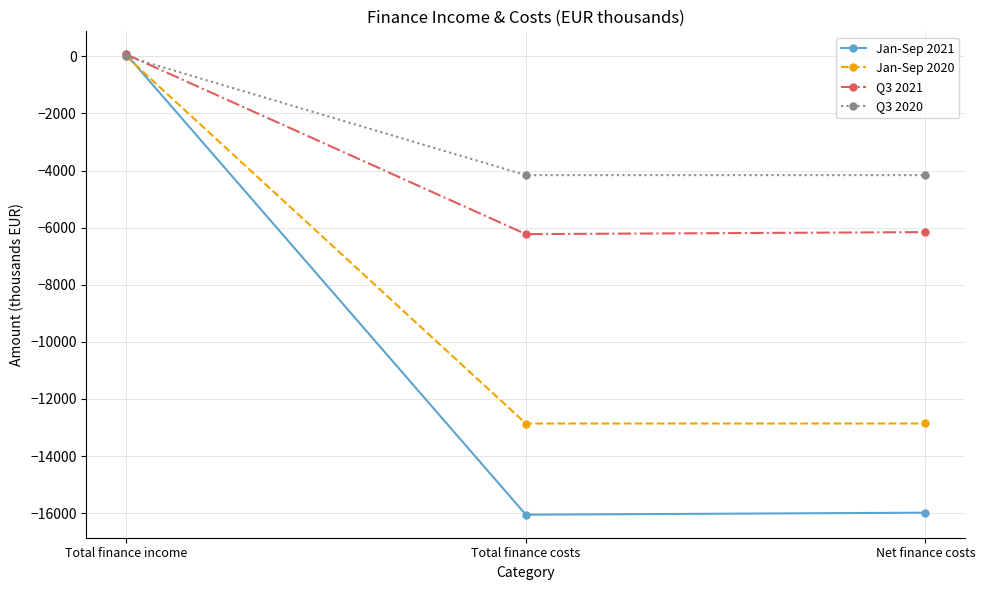

Which series has the widest spread of values?

Jan-Sep 2021